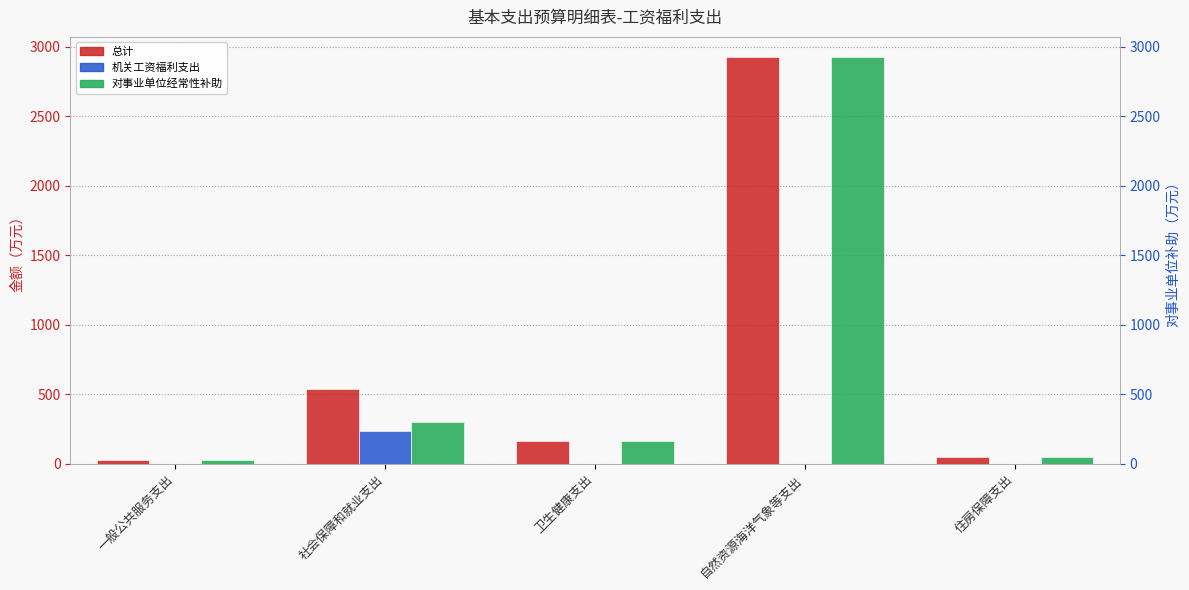

What is the value of the 总计 bar at the 1st from the left?

24.9